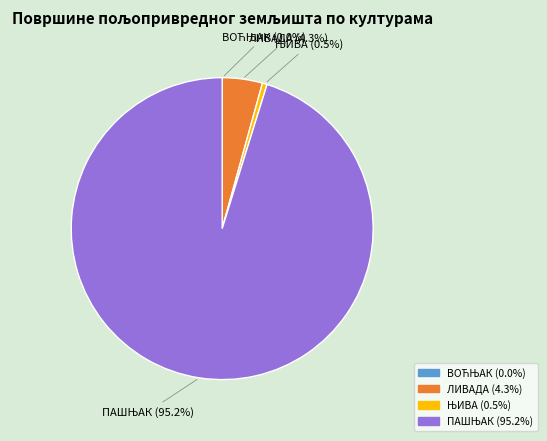

What percentage is NOT represented by ЛИВАДА?

95.7%